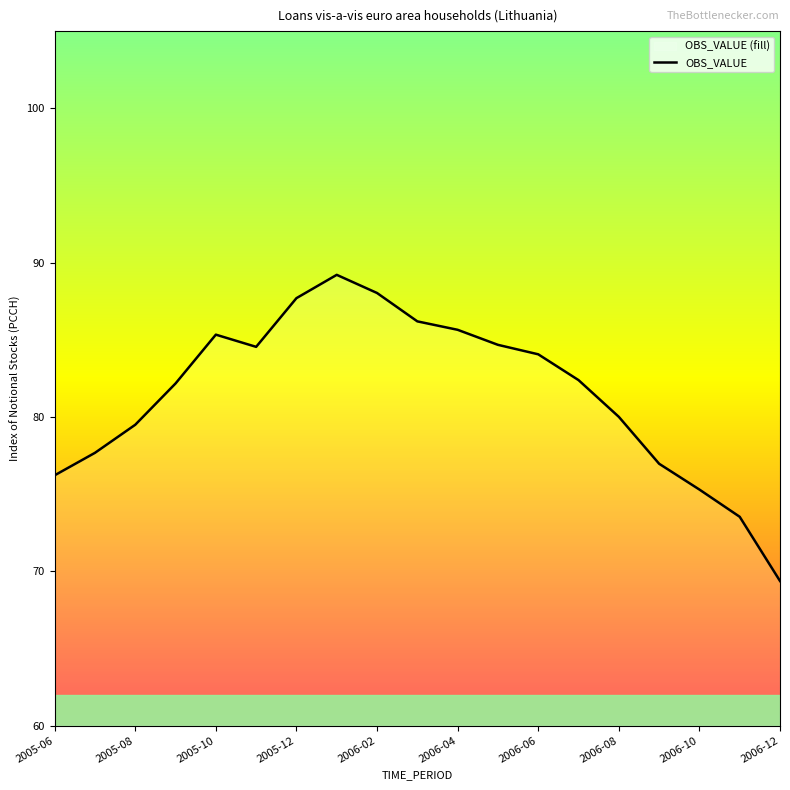

What is the difference between the maximum and minimum values?

19.8